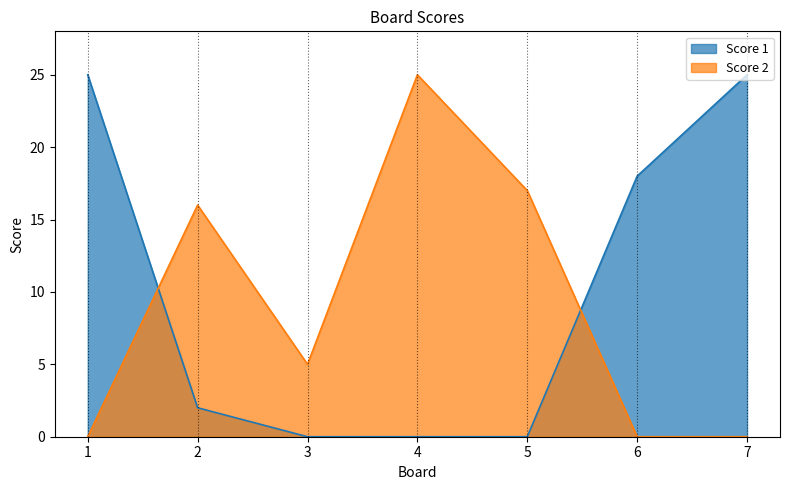

How many times do Score 2 and Score 1 cross each other?

2